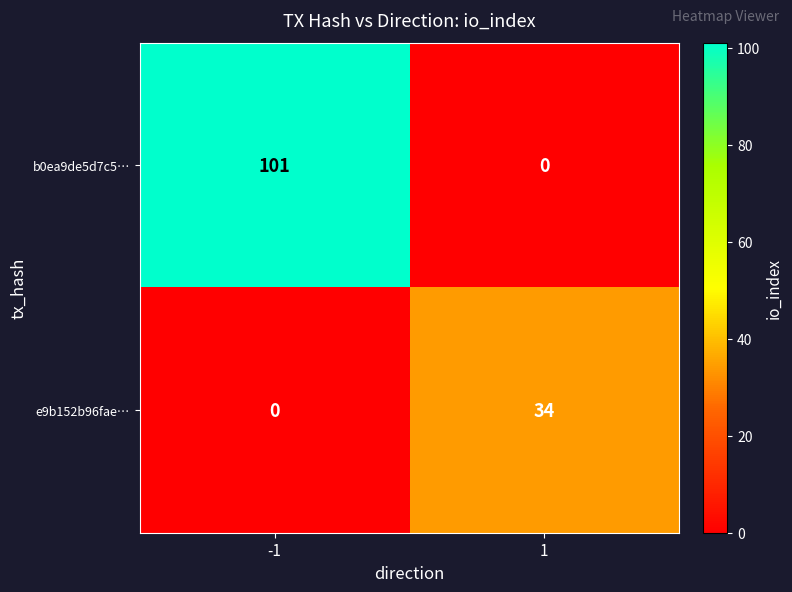

How many positive values does the e9b152b96fae… series have?

1